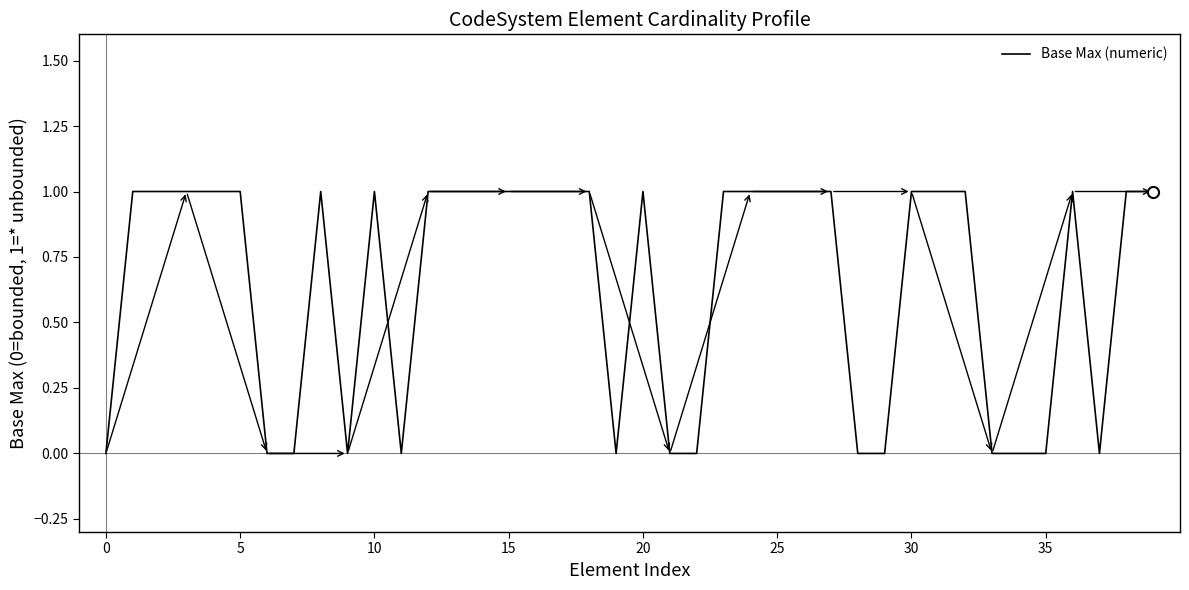

The value at 35 is 0. True or false?

True